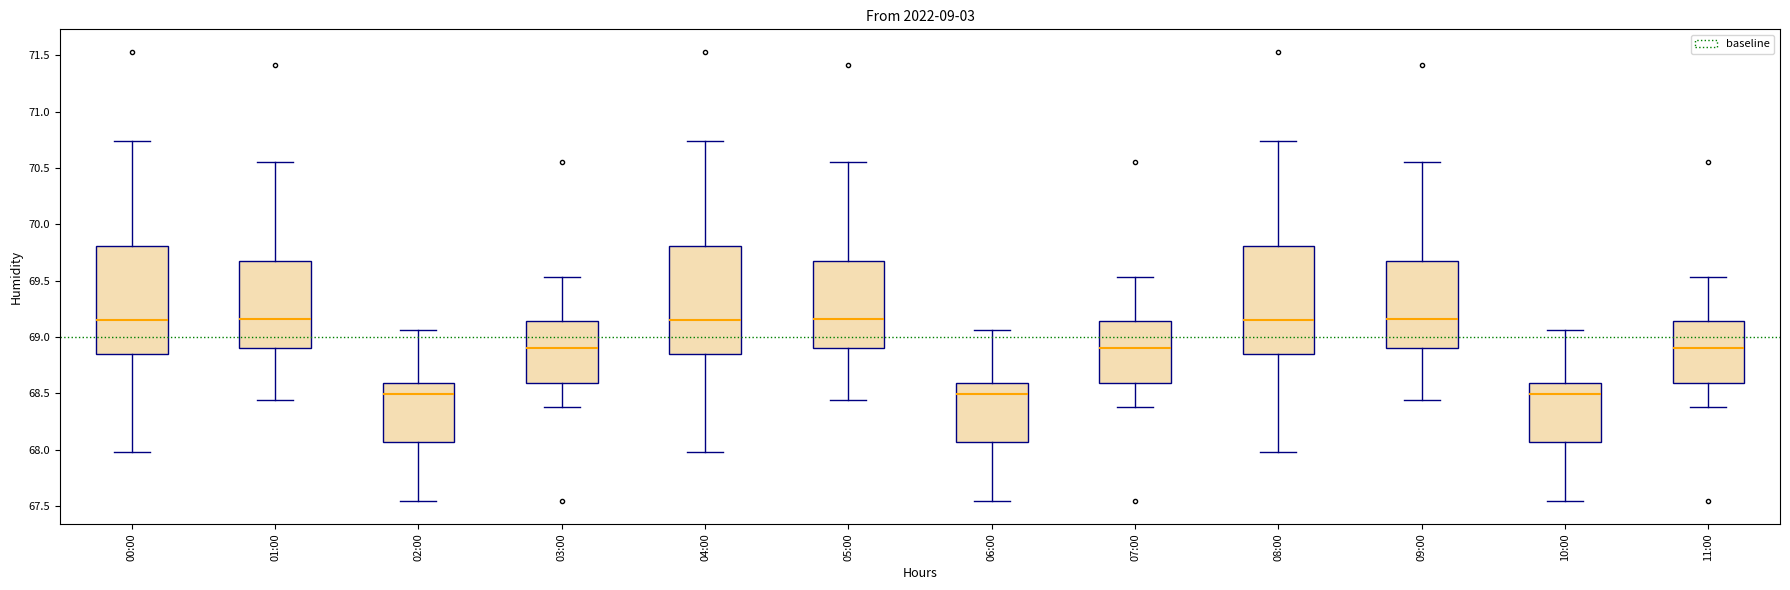

Reading left to right, read every box against the y-axis: the position of its median line, the range the box covers, and the ends of its whiskers. The values are not printed on the chart, so give them approximately, as read against the axis.

00:00: median 69.15, box 68.85 to 69.80, whiskers 68.00 to 70.75
01:00: median 69.15, box 68.90 to 69.65, whiskers 68.45 to 70.55
02:00: median 68.50, box 68.05 to 68.60, whiskers 67.55 to 69.05
03:00: median 68.90, box 68.60 to 69.15, whiskers 68.40 to 69.55
04:00: median 69.15, box 68.85 to 69.80, whiskers 68.00 to 70.75
05:00: median 69.15, box 68.90 to 69.65, whiskers 68.45 to 70.55
06:00: median 68.50, box 68.05 to 68.60, whiskers 67.55 to 69.05
07:00: median 68.90, box 68.60 to 69.15, whiskers 68.40 to 69.55
08:00: median 69.15, box 68.85 to 69.80, whiskers 68.00 to 70.75
09:00: median 69.15, box 68.90 to 69.65, whiskers 68.45 to 70.55
10:00: median 68.50, box 68.05 to 68.60, whiskers 67.55 to 69.05
11:00: median 68.90, box 68.60 to 69.15, whiskers 68.40 to 69.55